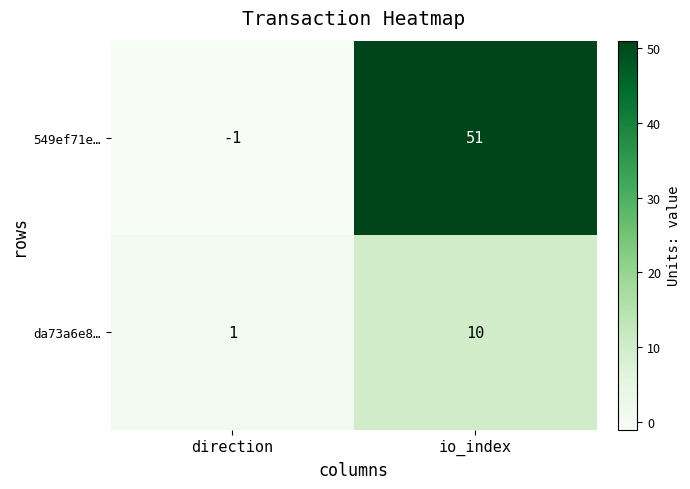

Rank the series by their maximum value, from lowest to highest.

da73a6e8…, 549ef71e…